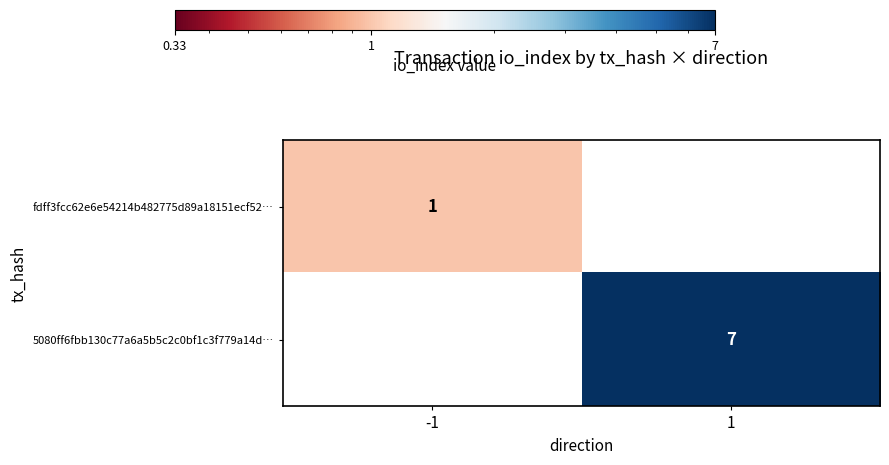

The value of 5080ff6fbb130c77a6a5b5c2c0bf1c3f779a14d… at 1 is 7. True or false?

True